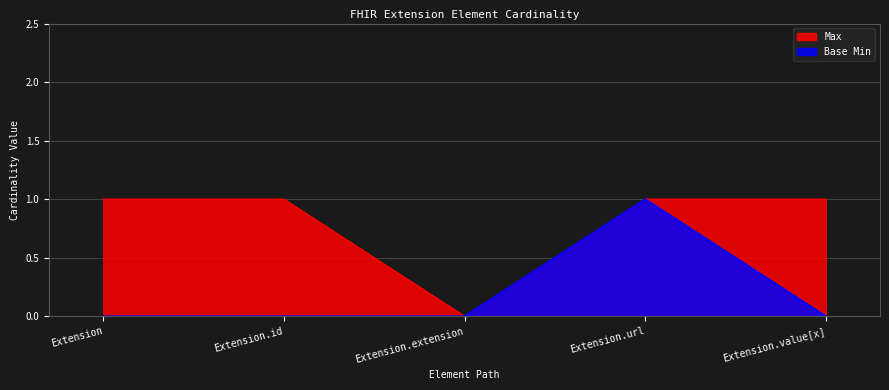

Rank the series at Extension.value[x] from lowest to highest value.

Base Min, Max